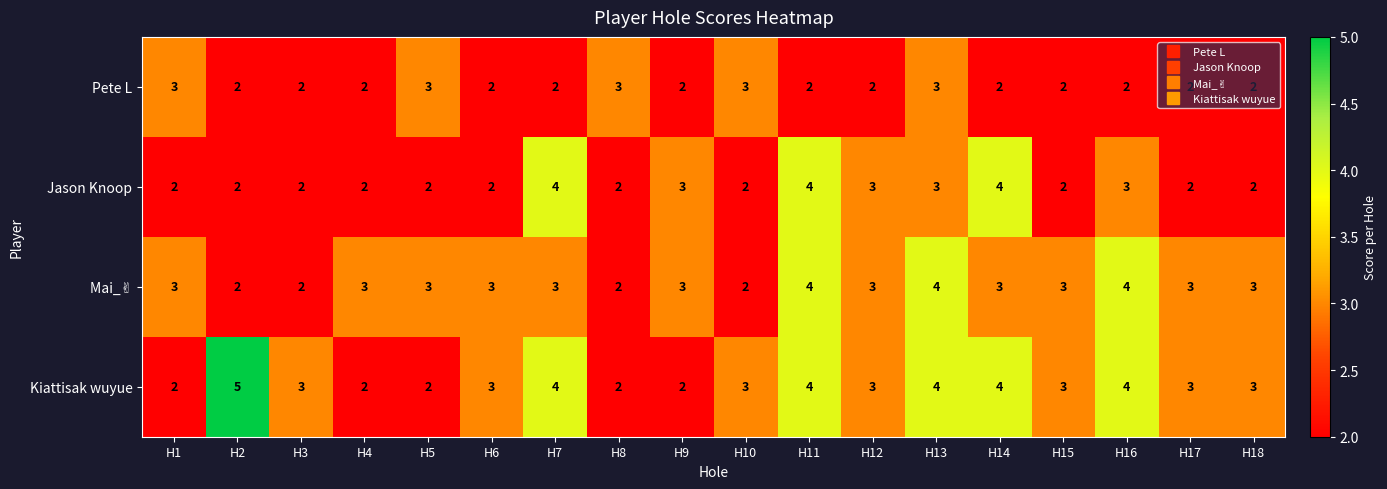

What is the difference between the highest and lowest values at H10?

1